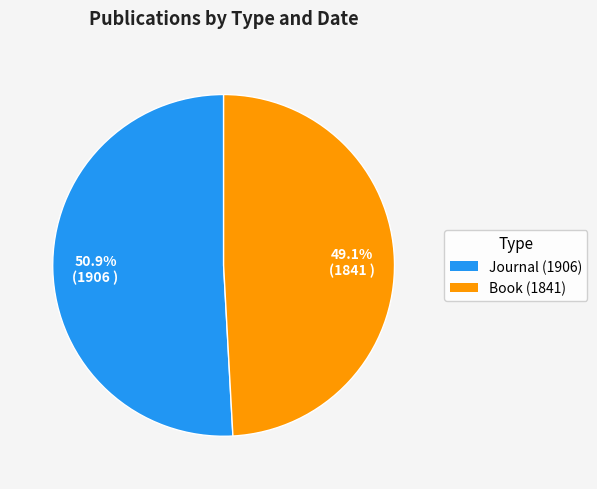

Which has a higher value, Book (1841) or Journal (1906)?

Journal (1906)